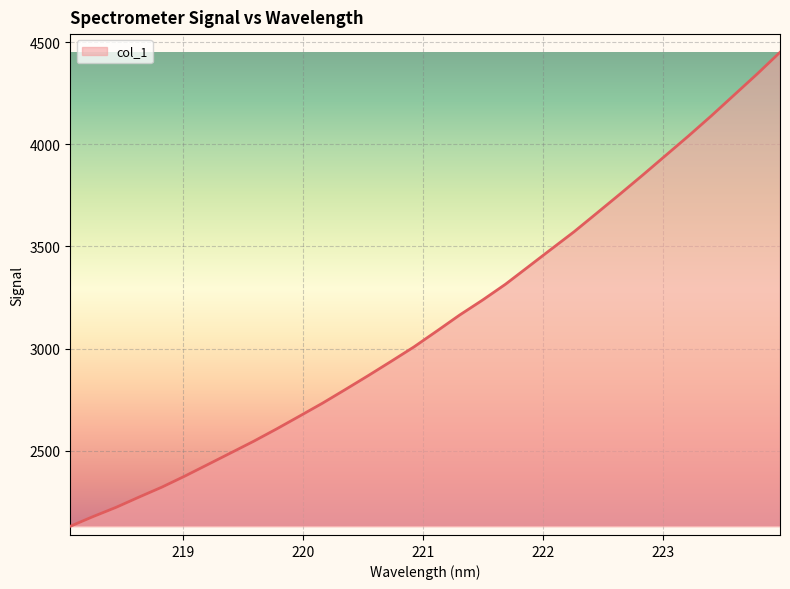

What is the smallest value displayed?

2131.4